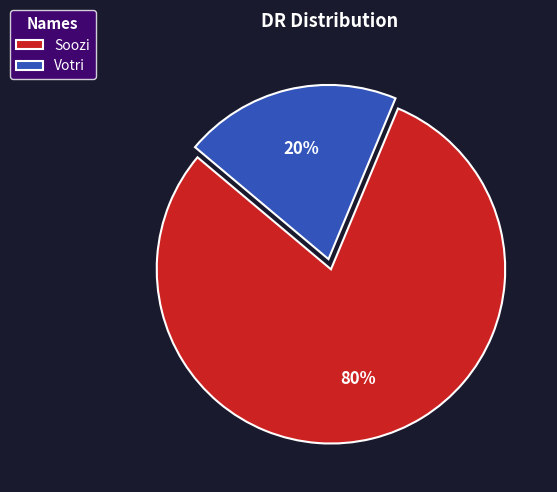

What percentage is the Votri slice, to the nearest percent?

20%